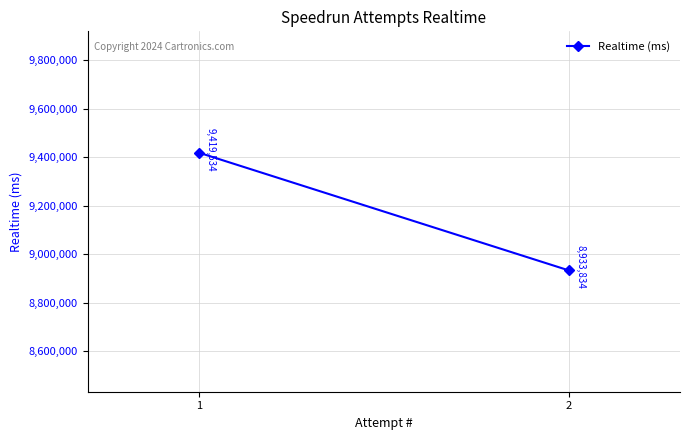

True or false: the data shows 2875754 at 2.

False